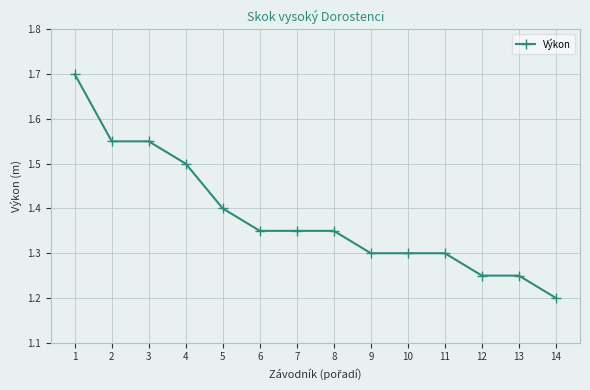

What is the greatest value displayed?

1.7